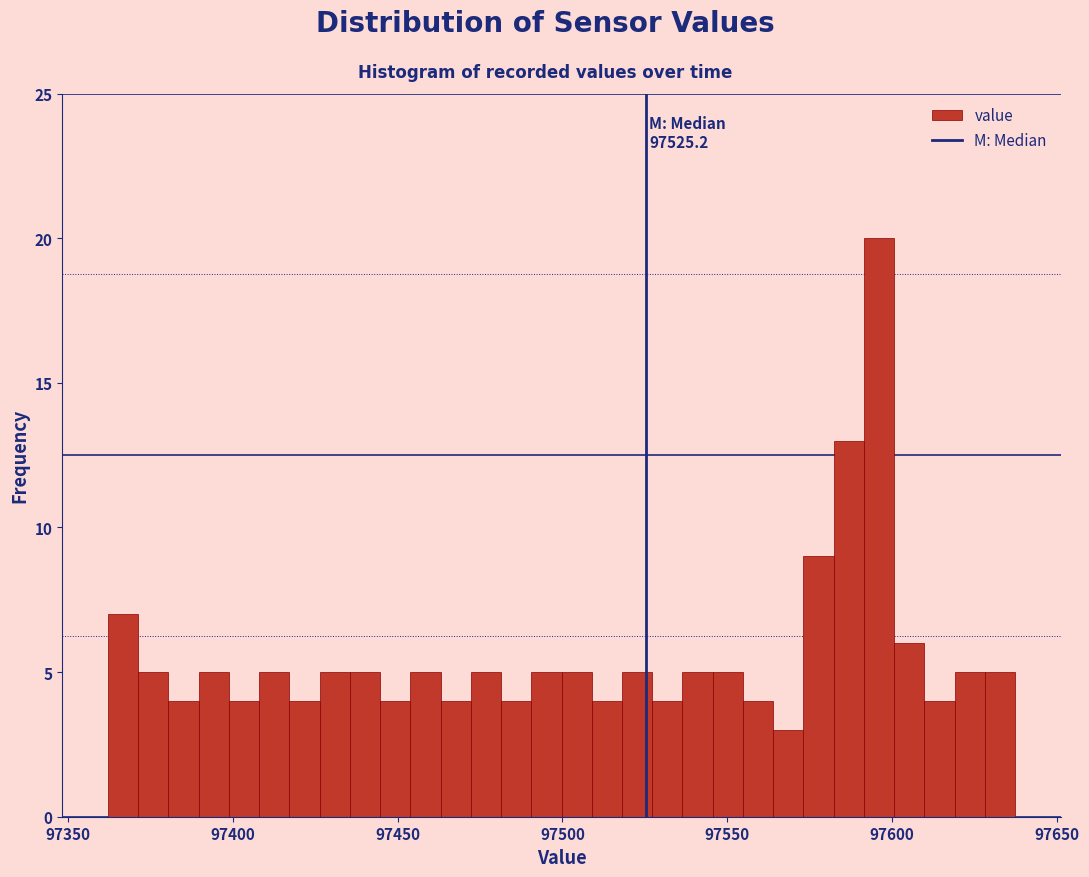

Around what value on the x-axis is the tallest bar? Give the approximate position of its centre, as read against the axis.

97595